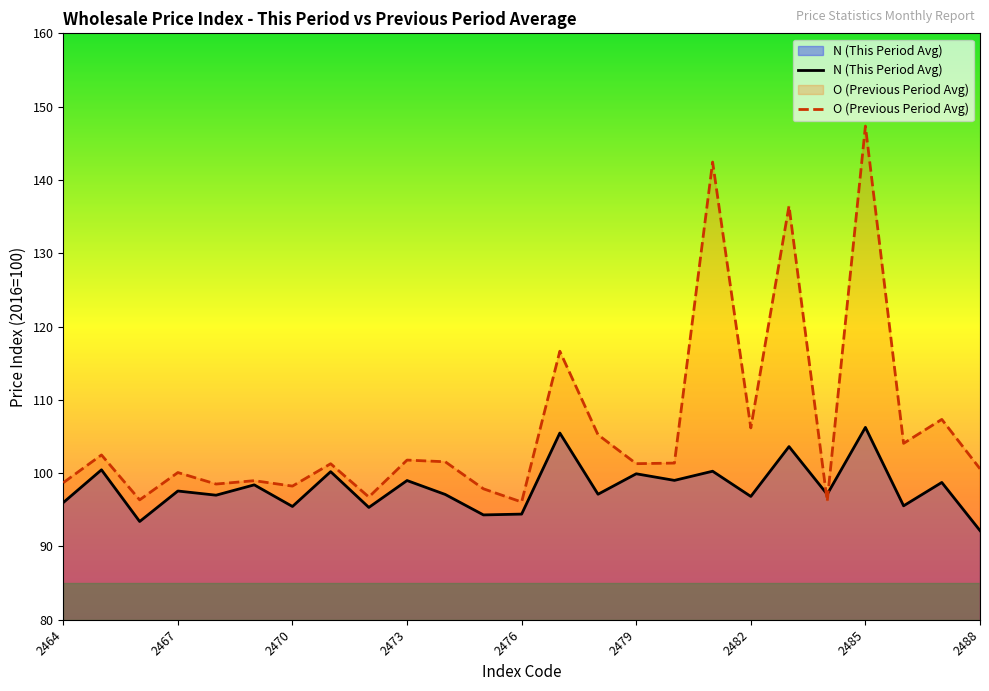

What is the total value across all series at 17?

242.7